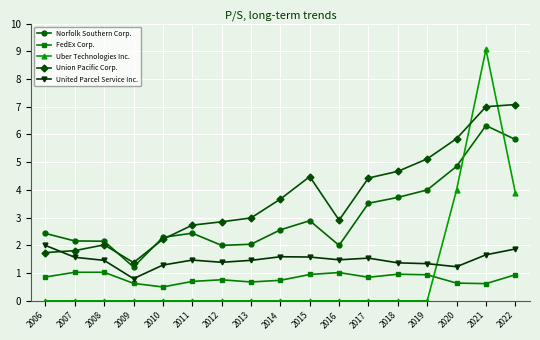

What is the value of the Union Pacific Corp. point at the 8th from the left?

3.0